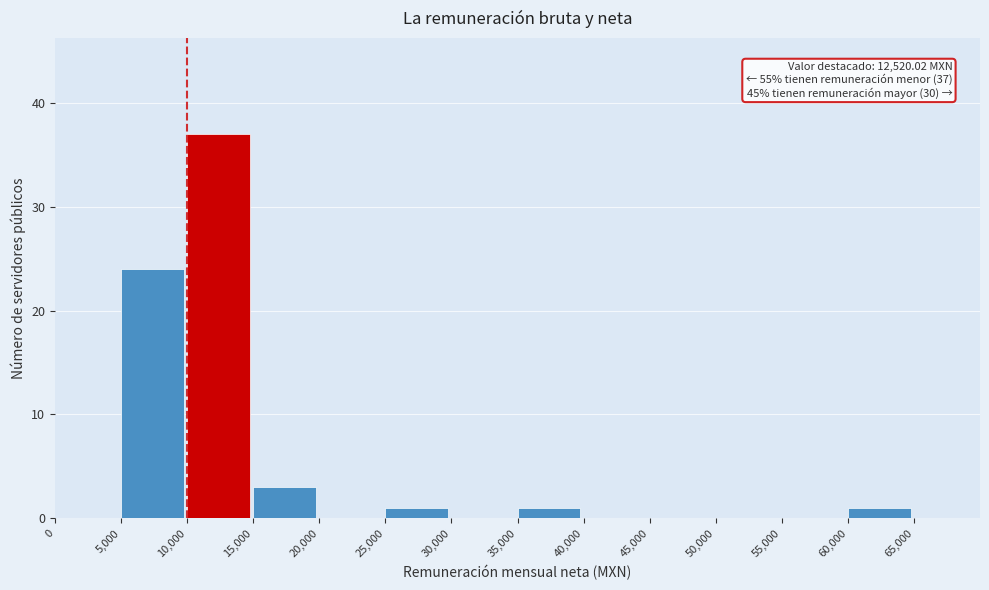

Which range on the x-axis has the tallest bar?

10000 to 15000